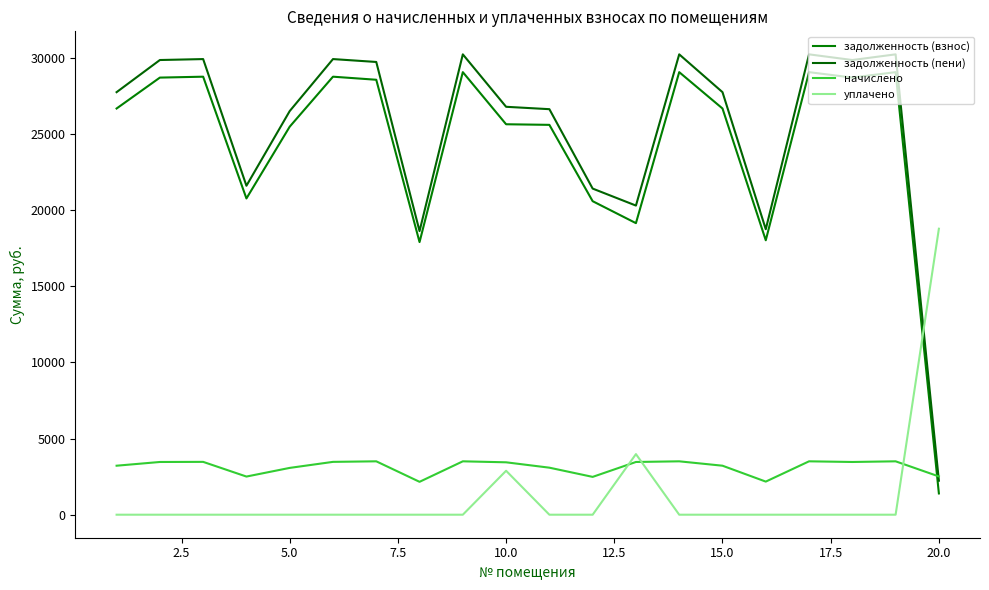

Is this an area chart (filled region under the line)?

No